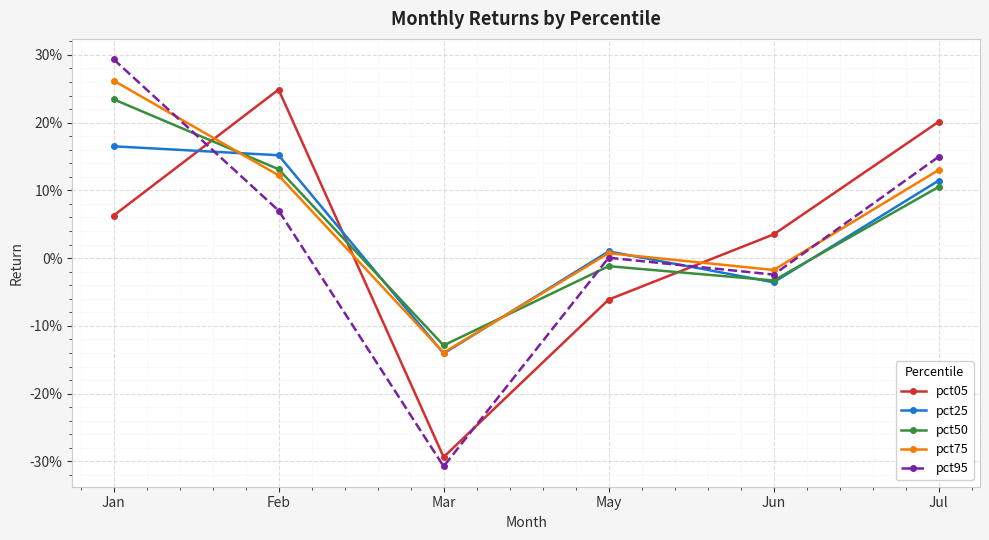

What is the value of the pct05 point at the 4th from the left?

-0.1